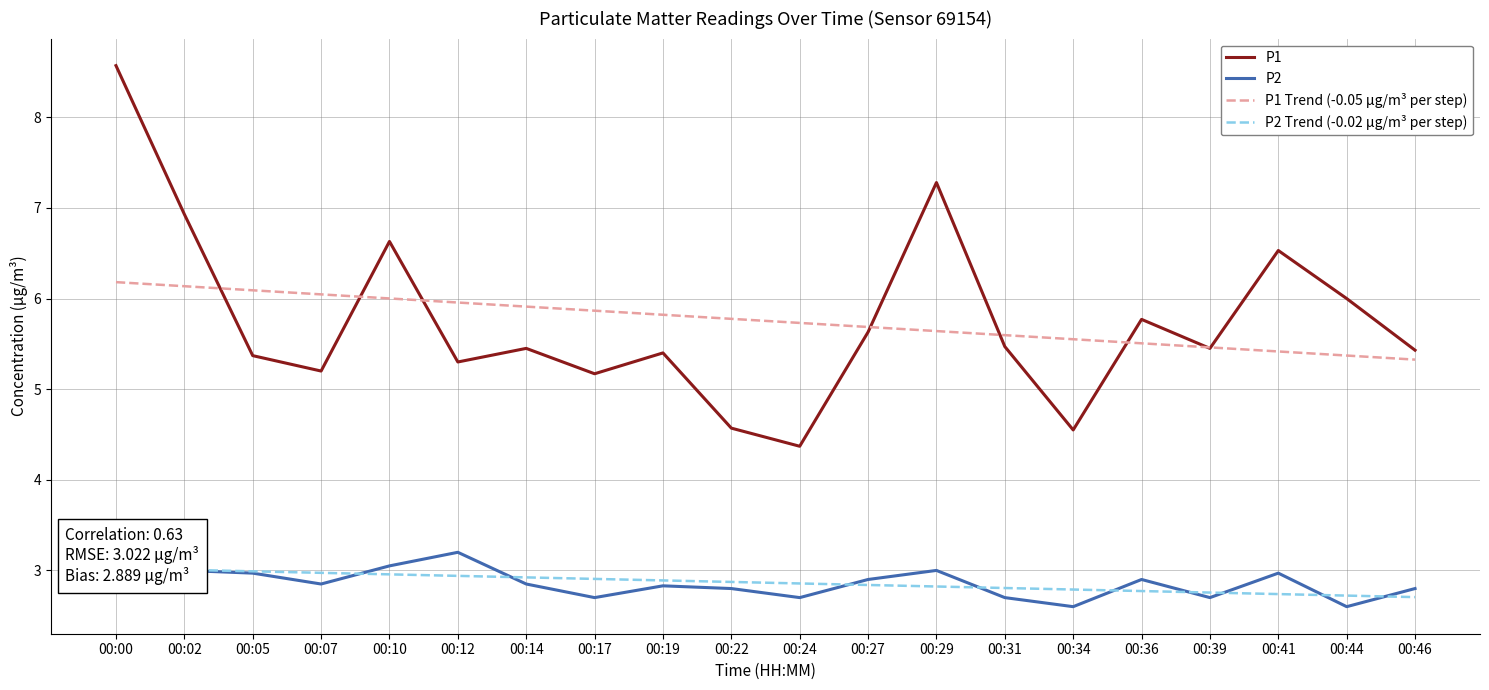

At which category does the chart reach its minimum across all series?

00:34